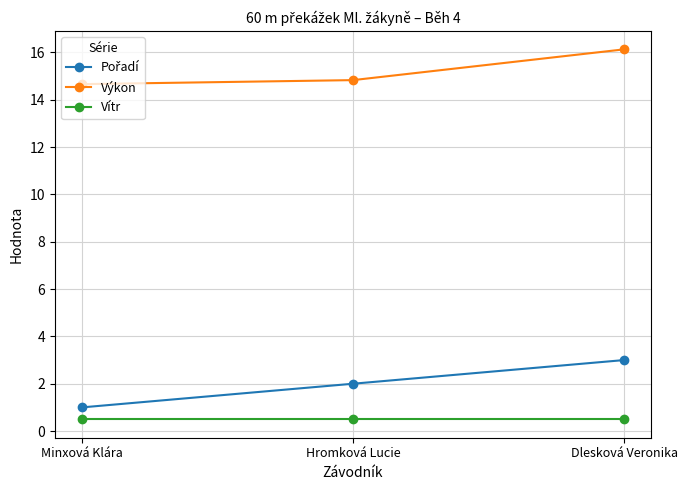

Which label corresponds to the largest value in the chart?

Dlesková Veronika